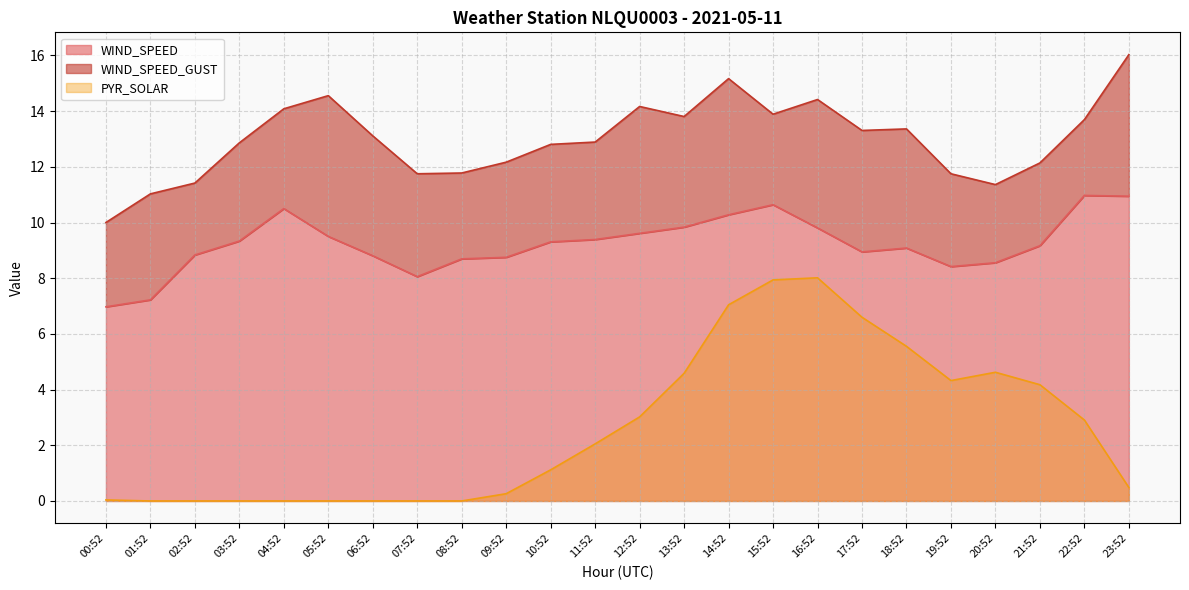

At which category is the sum across all series the highest?

14:52